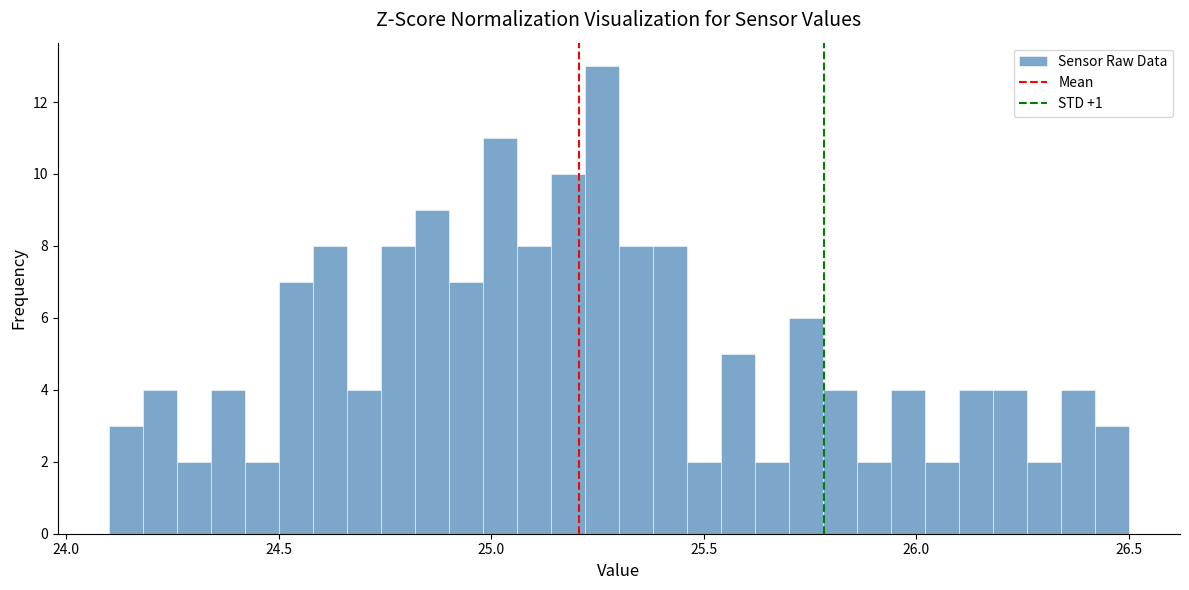

Read against the x-axis, roughly where is the centre of the tallest bar?

25.25